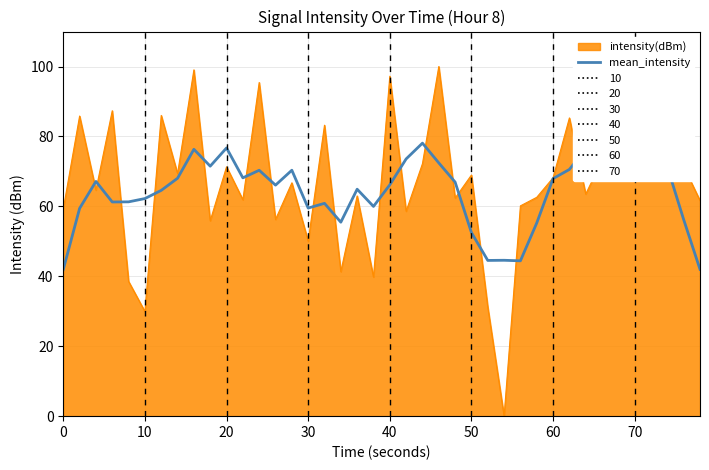

Which series has the widest spread of values?

intensity(dBm)